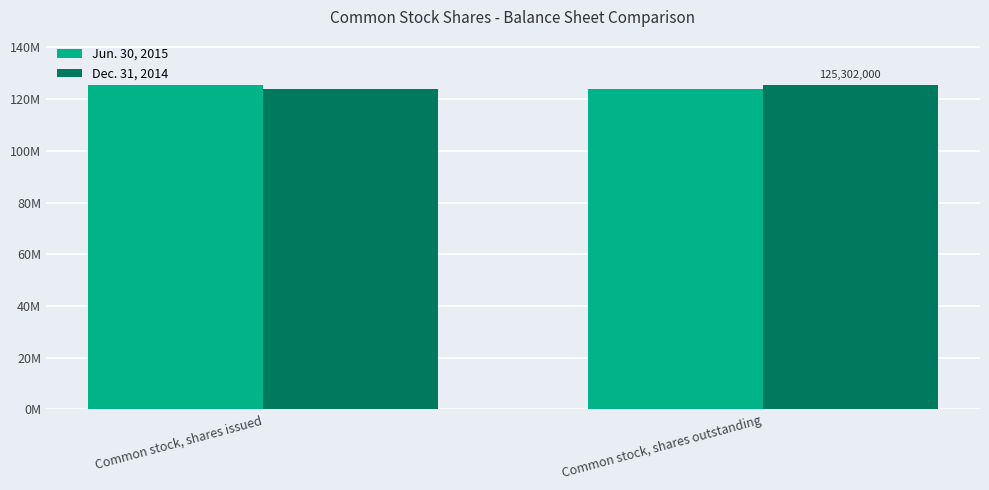

The Jun. 30, 2015 series shows 61894558 at Common stock, shares outstanding. True or false?

False